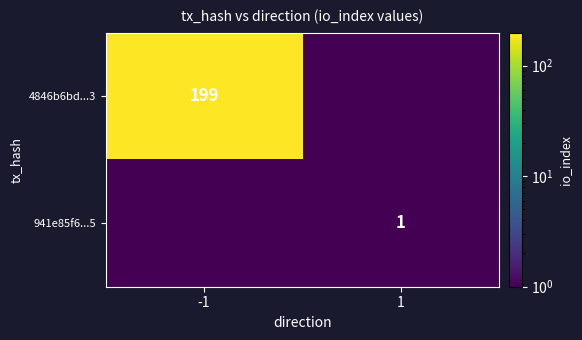

The 4846b6bd...3 series shows 77.0 at -1. True or false?

False